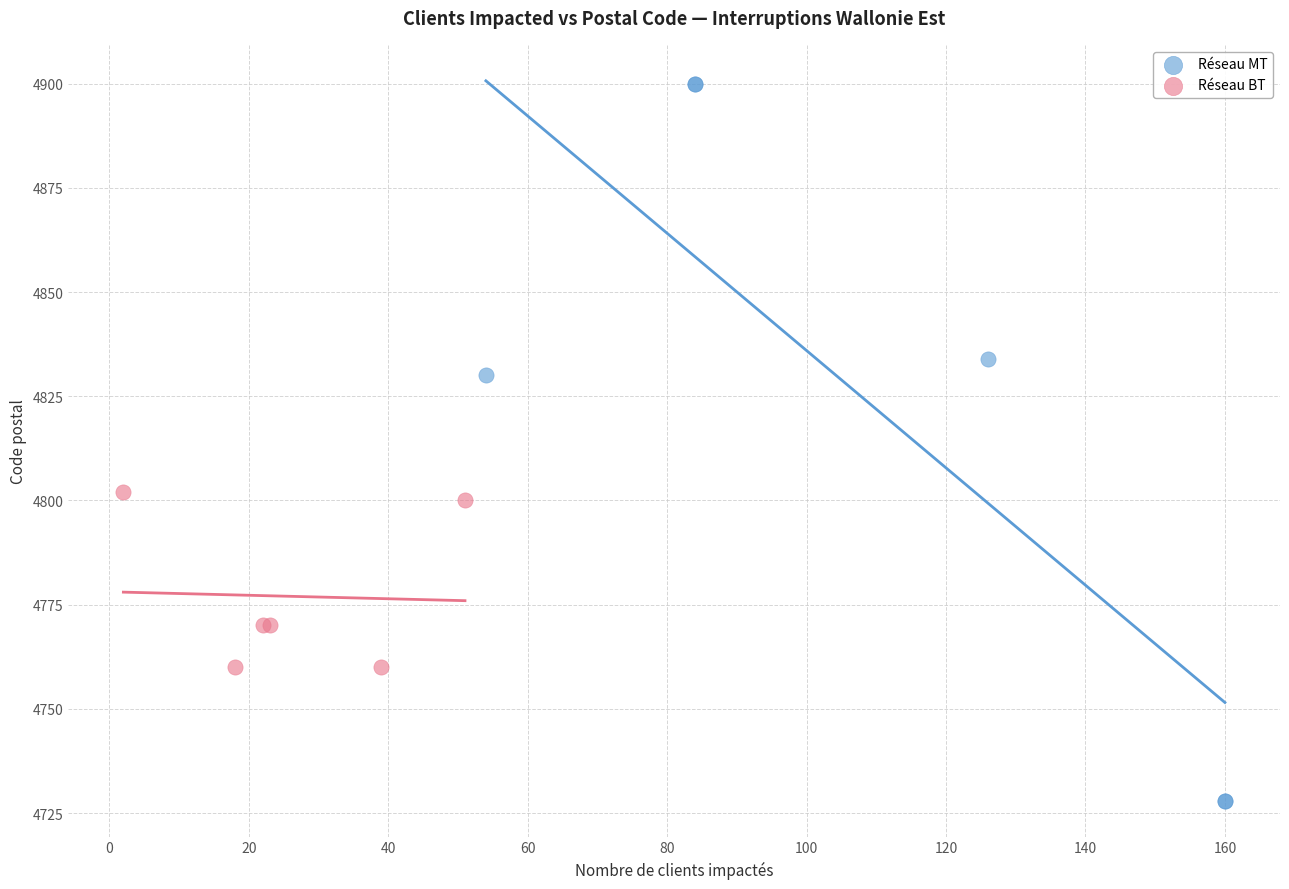

Which series reaches the minimum Y coordinate?

Réseau MT